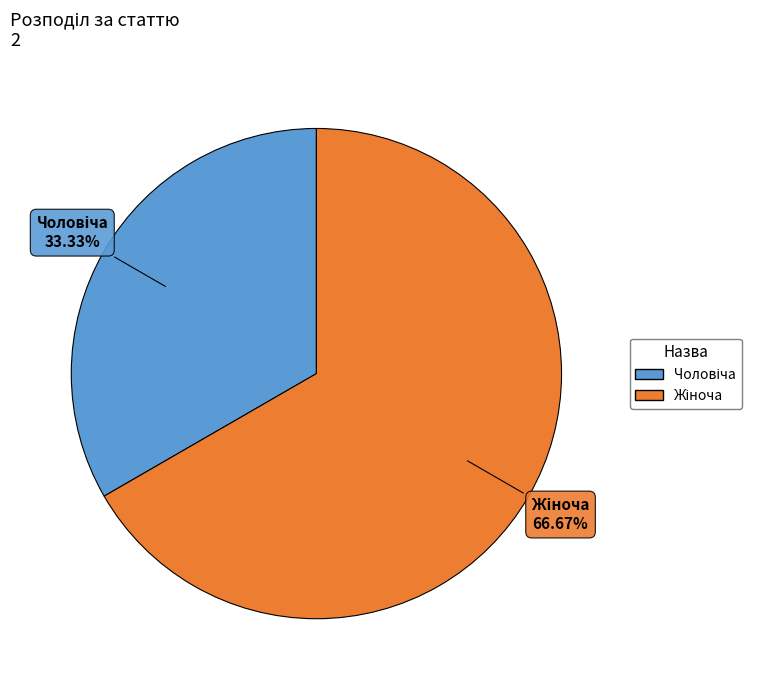

Is there any slice that represents more than half of the pie?

Yes